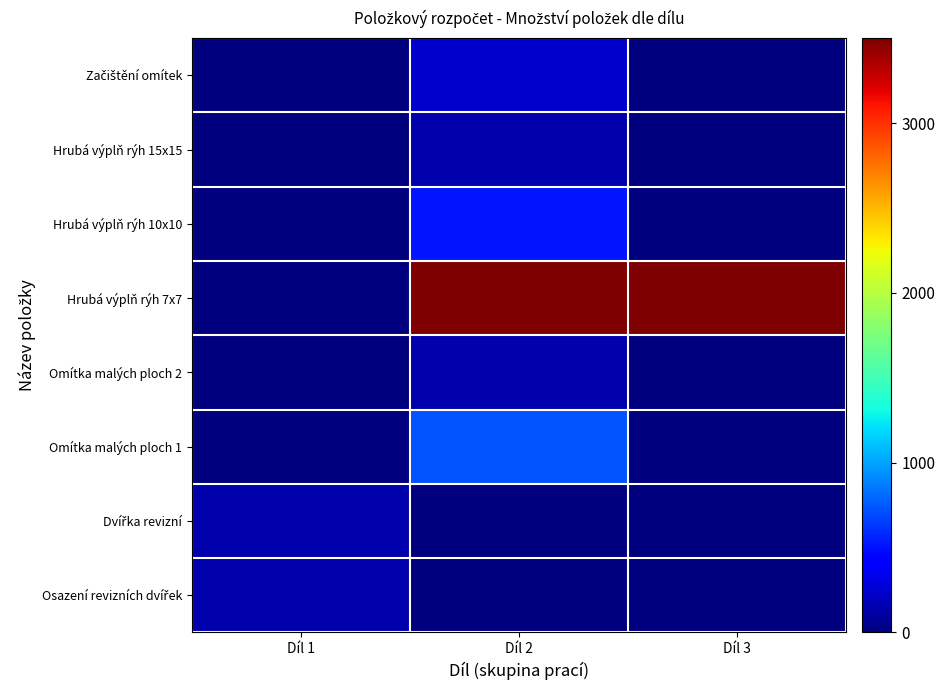

Which series changed the most between Díl 2 and Díl 3?

Omítka malých ploch 1